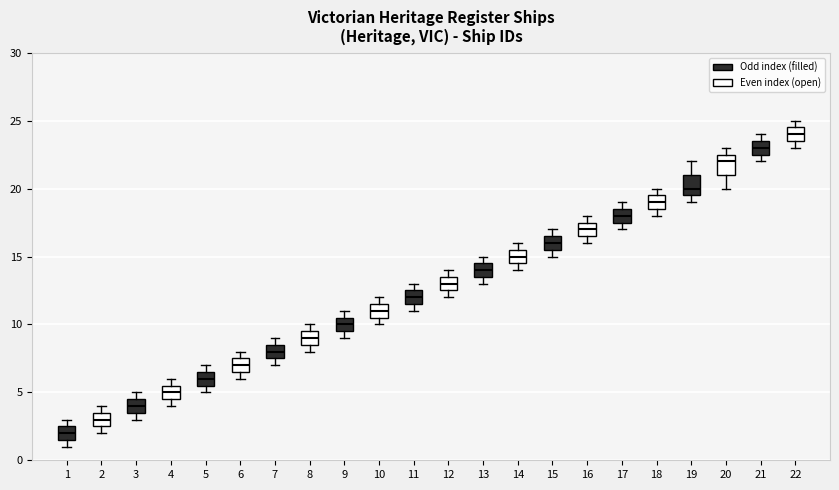

Reading left to right, read every box against the y-axis: the position of its median line, the range the box covers, and the ends of its whiskers. The values are not printed on the chart, so give them approximately, as read against the axis.

1: median 2.0, box 1.5 to 2.5, whiskers 1.0 to 3.0
2: median 3.0, box 2.5 to 3.5, whiskers 2.0 to 4.0
3: median 4.0, box 3.5 to 4.5, whiskers 3.0 to 5.0
4: median 5.0, box 4.5 to 5.5, whiskers 4.0 to 6.0
5: median 6.0, box 5.5 to 6.5, whiskers 5.0 to 7.0
6: median 7.0, box 6.5 to 7.5, whiskers 6.0 to 8.0
7: median 8.0, box 7.5 to 8.5, whiskers 7.0 to 9.0
8: median 9.0, box 8.5 to 9.5, whiskers 8.0 to 10.0
9: median 10.0, box 9.5 to 10.5, whiskers 9.0 to 11.0
10: median 11.0, box 10.5 to 11.5, whiskers 10.0 to 12.0
11: median 12.0, box 11.5 to 12.5, whiskers 11.0 to 13.0
12: median 13.0, box 12.5 to 13.5, whiskers 12.0 to 14.0
13: median 14.0, box 13.5 to 14.5, whiskers 13.0 to 15.0
14: median 15.0, box 14.5 to 15.5, whiskers 14.0 to 16.0
15: median 16.0, box 15.5 to 16.5, whiskers 15.0 to 17.0
16: median 17.0, box 16.5 to 17.5, whiskers 16.0 to 18.0
17: median 18.0, box 17.5 to 18.5, whiskers 17.0 to 19.0
18: median 19.0, box 18.5 to 19.5, whiskers 18.0 to 20.0
19: median 20.0, box 19.5 to 21.0, whiskers 19.0 to 22.0
20: median 22.0, box 21.0 to 22.5, whiskers 20.0 to 23.0
21: median 23.0, box 22.5 to 23.5, whiskers 22.0 to 24.0
22: median 24.0, box 23.5 to 24.5, whiskers 23.0 to 25.0